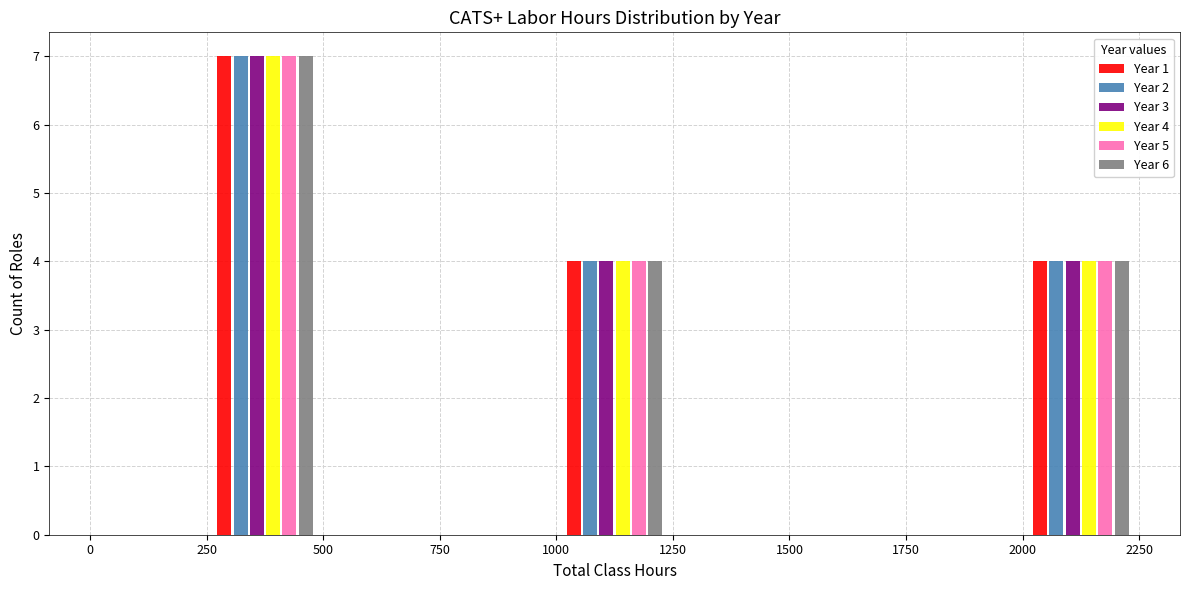

In the Year 1 series, which range on the x-axis has the tallest bar?

250 to 500